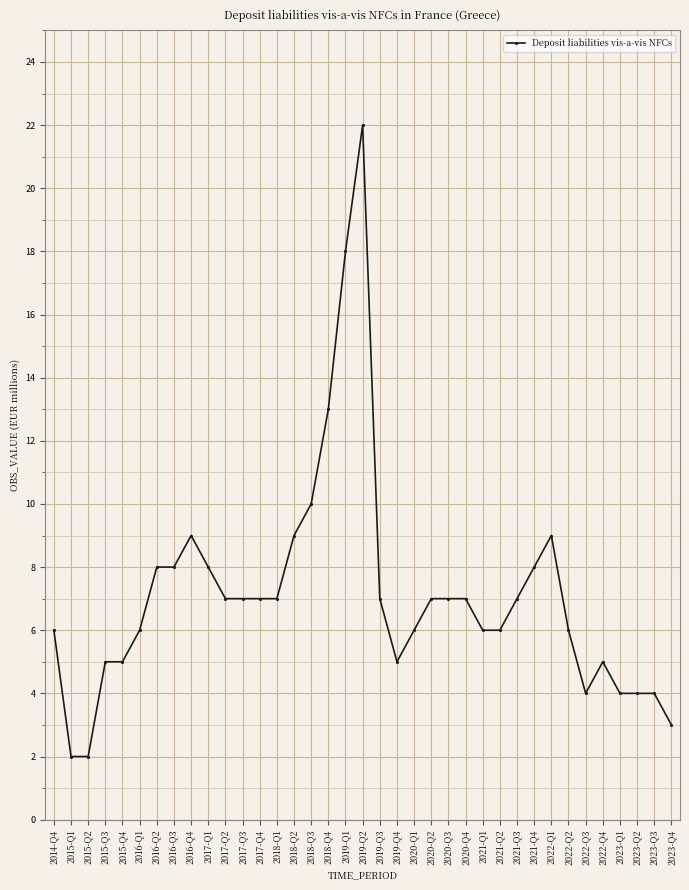

True or false: there are more than 1 points higher than both neighbors.

True